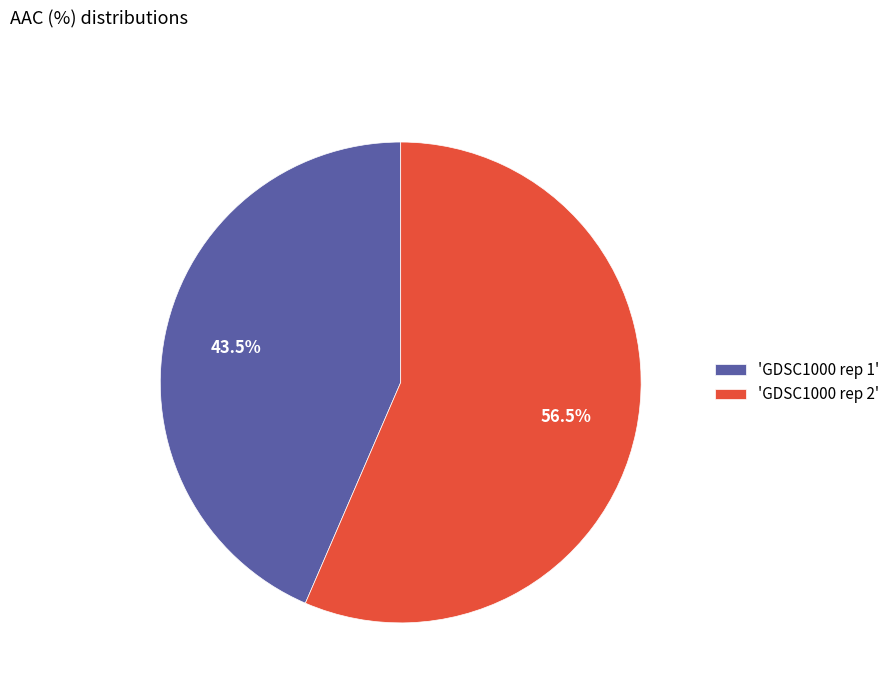

Combined, what portion of the pie is 'GDSC1000 rep 2' and 'GDSC1000 rep 1'?

100.0%